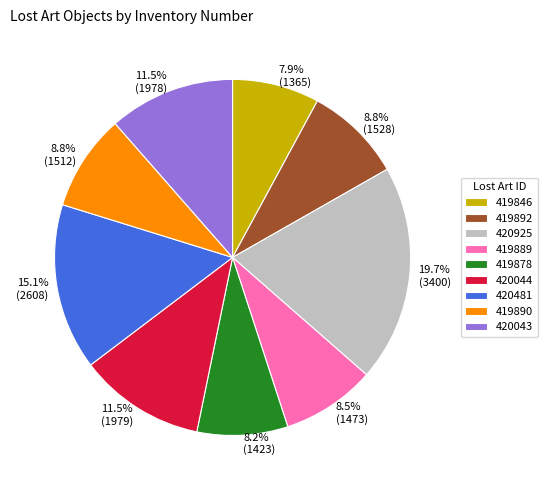

Which category has the biggest portion of the pie?

420925